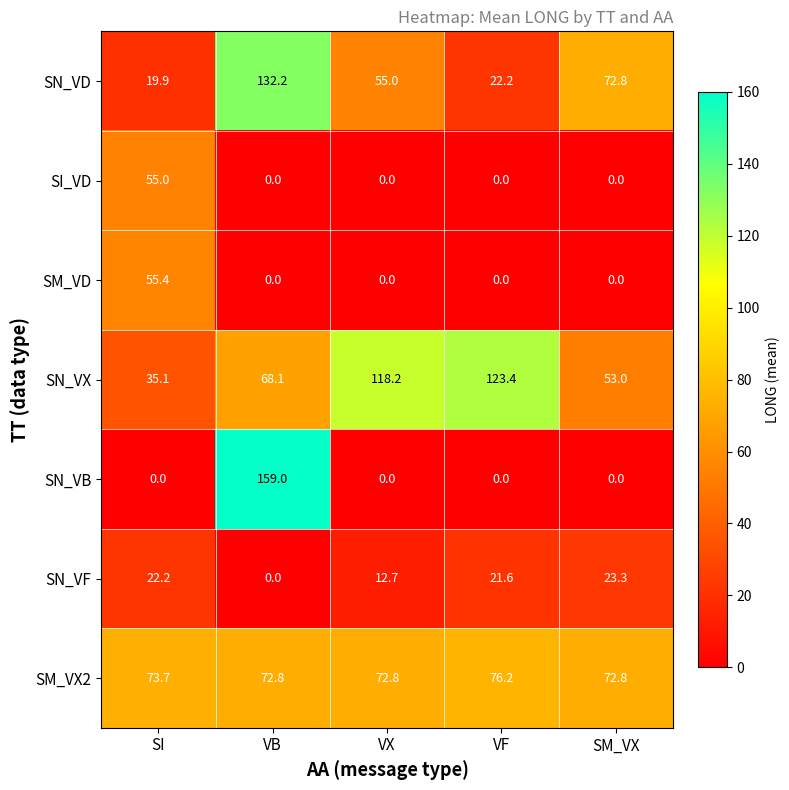

Is it true that SN_VB equals 0.0 at VF?

True